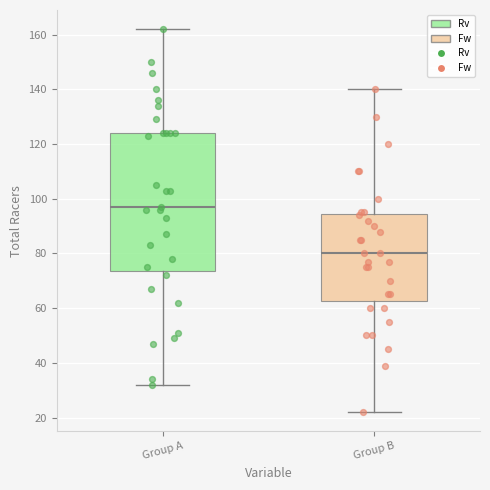

Where does the upper whisker of the box for Group B end on the y-axis? The values are not printed on the chart, so give them approximately, as read against the axis.

140